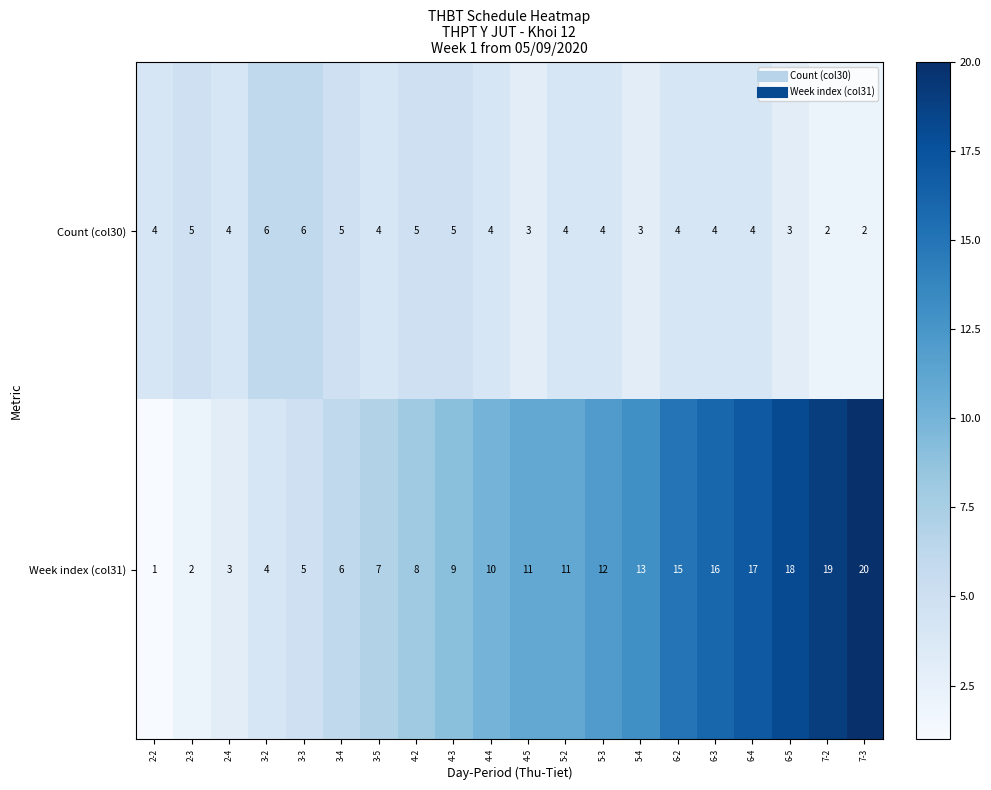

What is the difference between the highest and lowest values at 5-4?

10